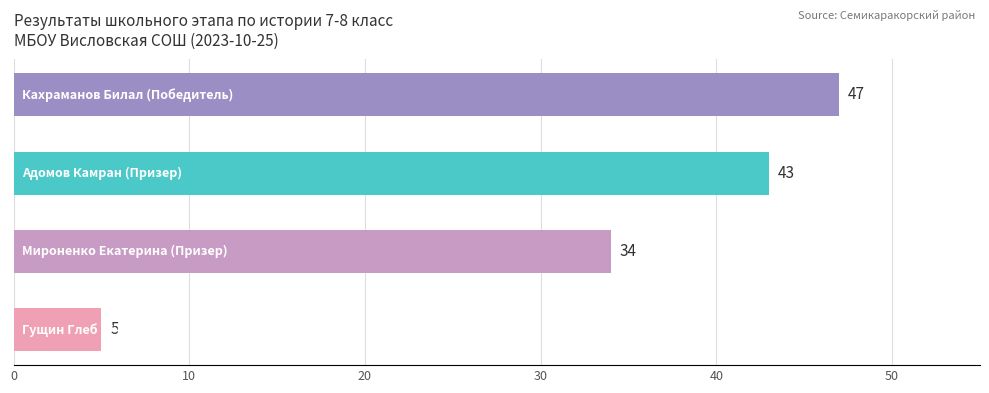

Reading bottom to top, transcribe all the data shown in this chart.

5	34	43	47